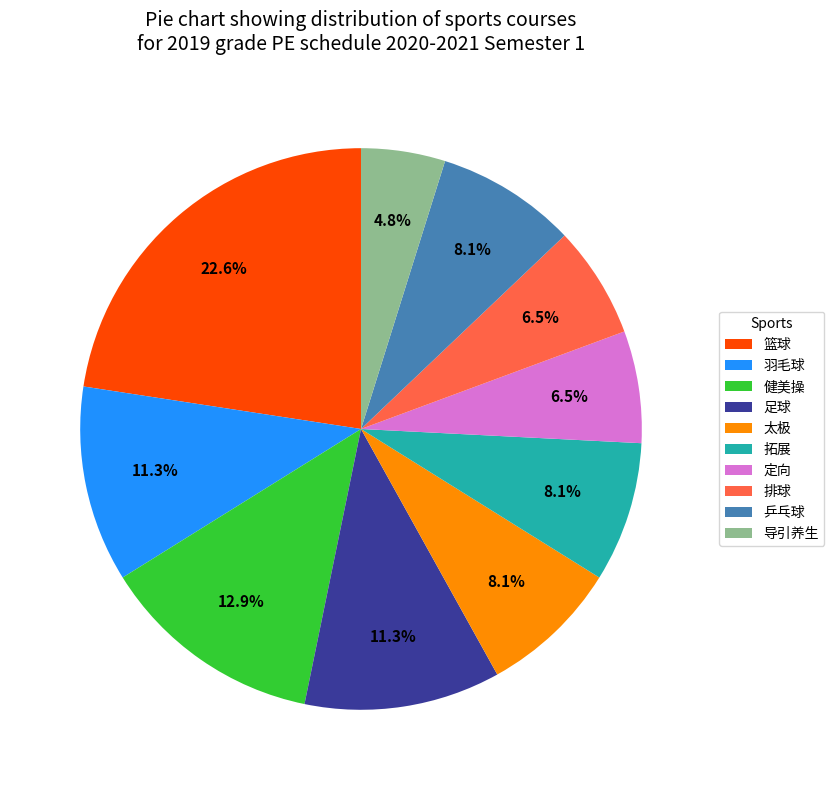

What percentage is the 拓展 slice, to the nearest percent?

8%